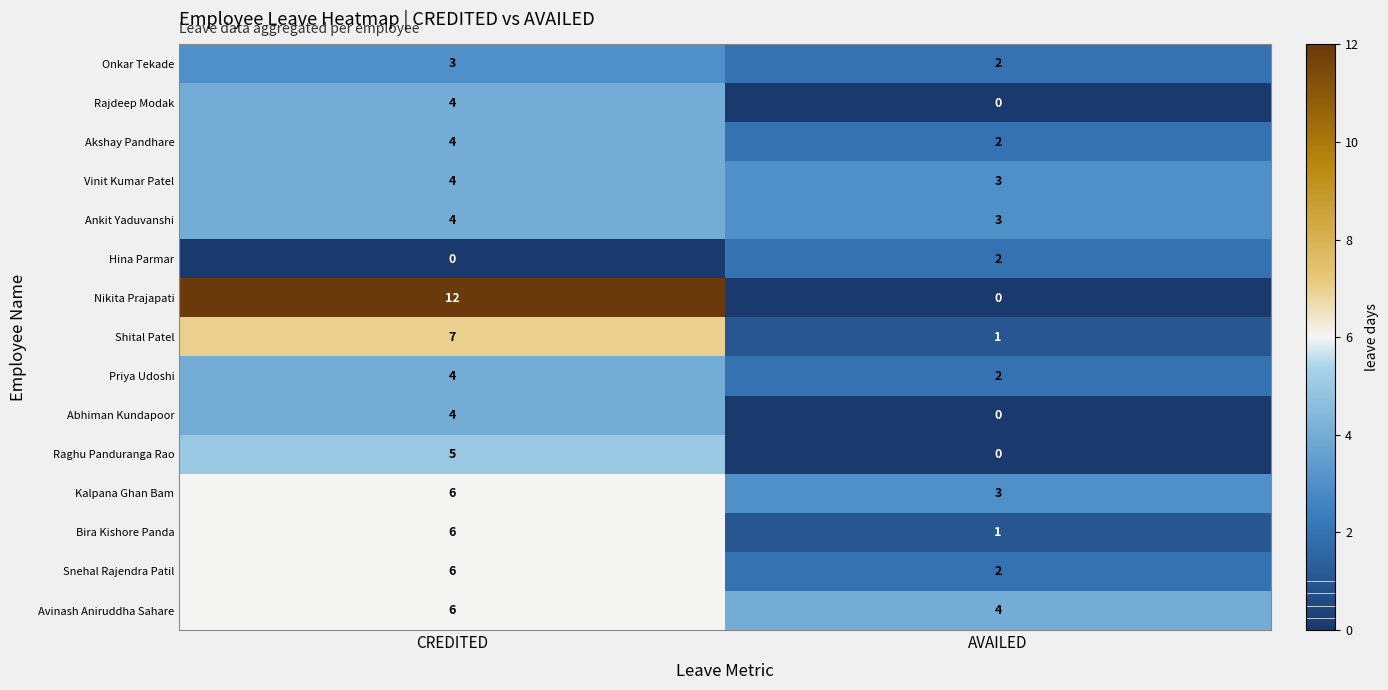

At which label is Raghu Panduranga Rao closest to 2?

AVAILED